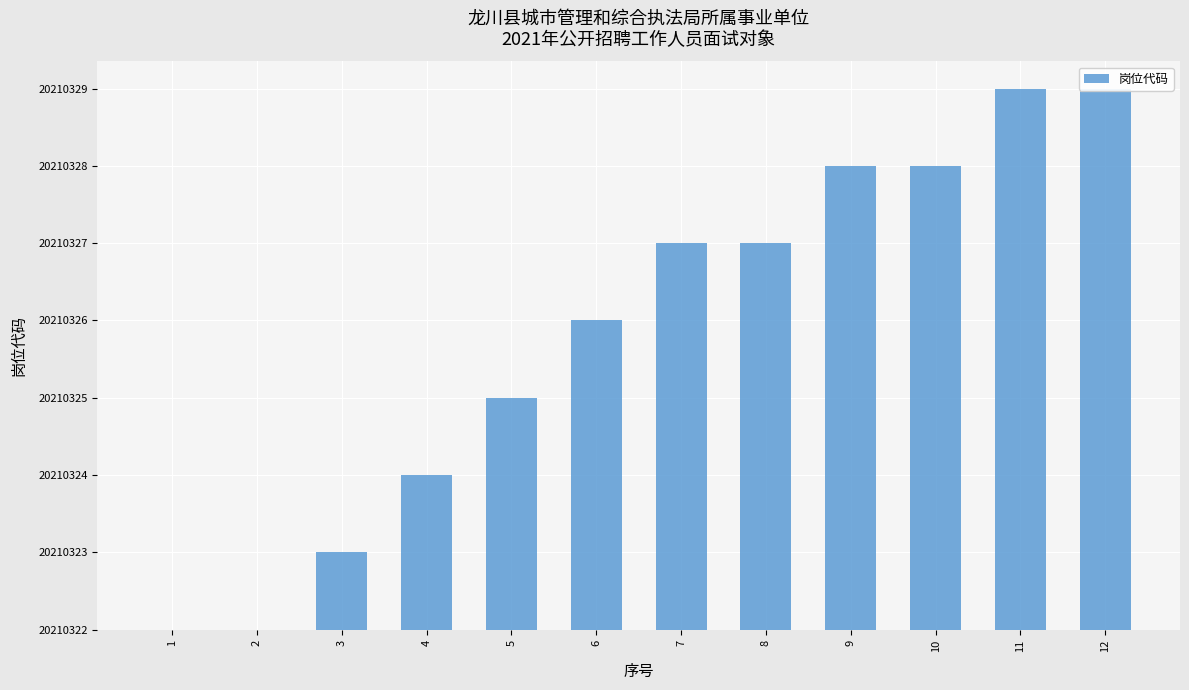

What is the change in value from 3 to 6?

+3